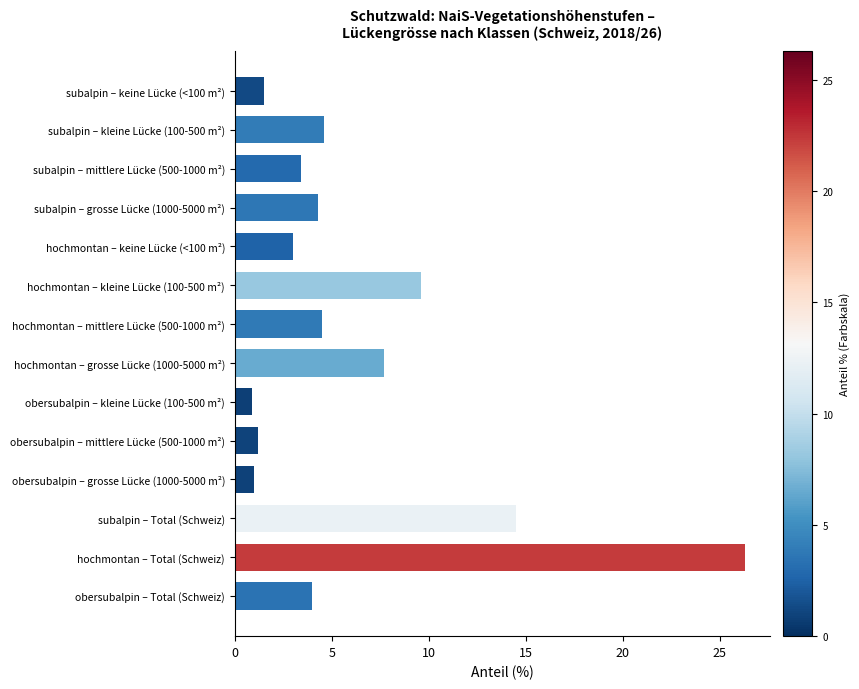

What is the value of the 2nd bar from the top?

4.6